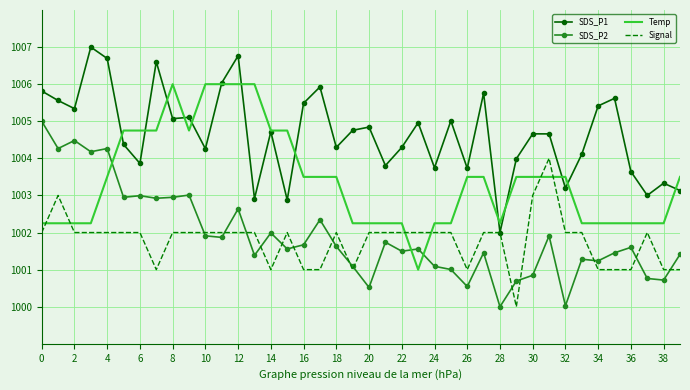

Which series ends up on top after the final intersection of Temp and Signal?

Temp